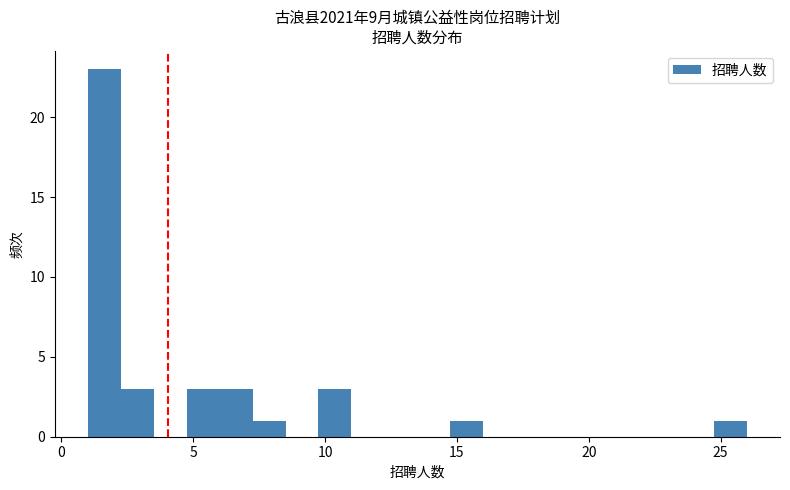

Read against the x-axis, roughly where is the centre of the tallest bar?

1.5